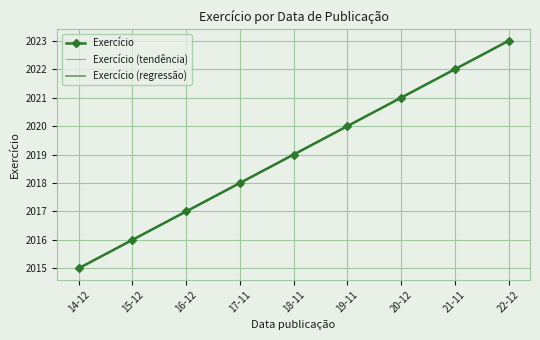

What is the label of the 3rd point from the right?

20-12